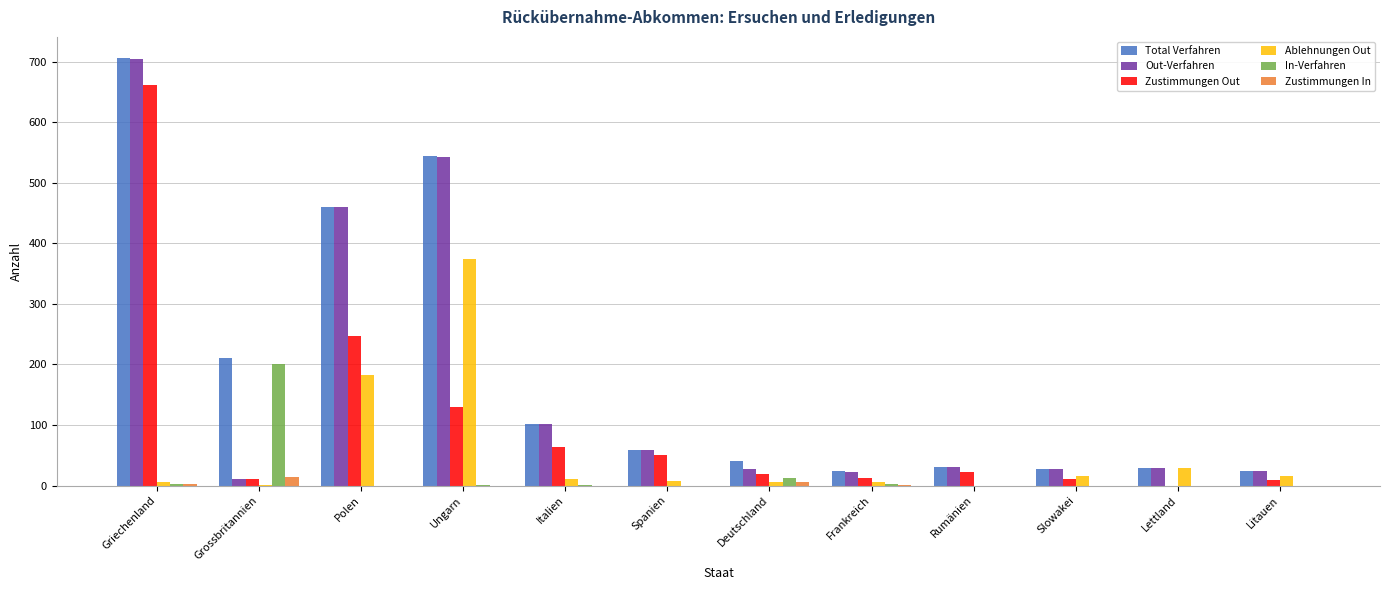

Where does the Zustimmungen Out series first go above 23?

Griechenland